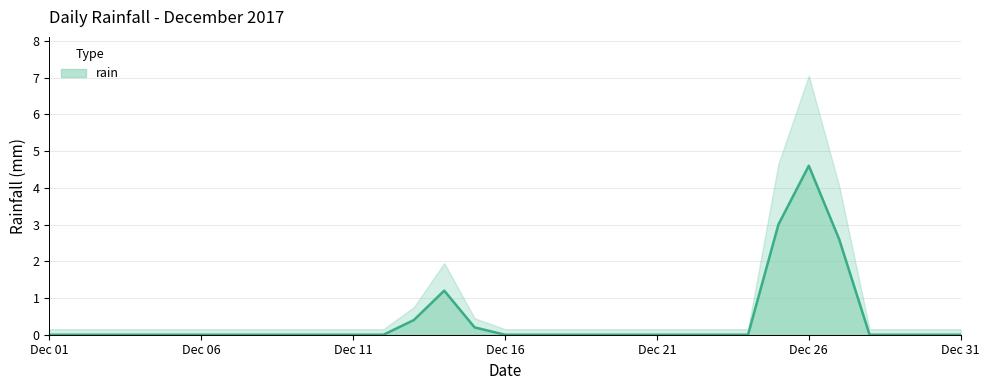

What is the difference between the second highest and second lowest values?

3.0